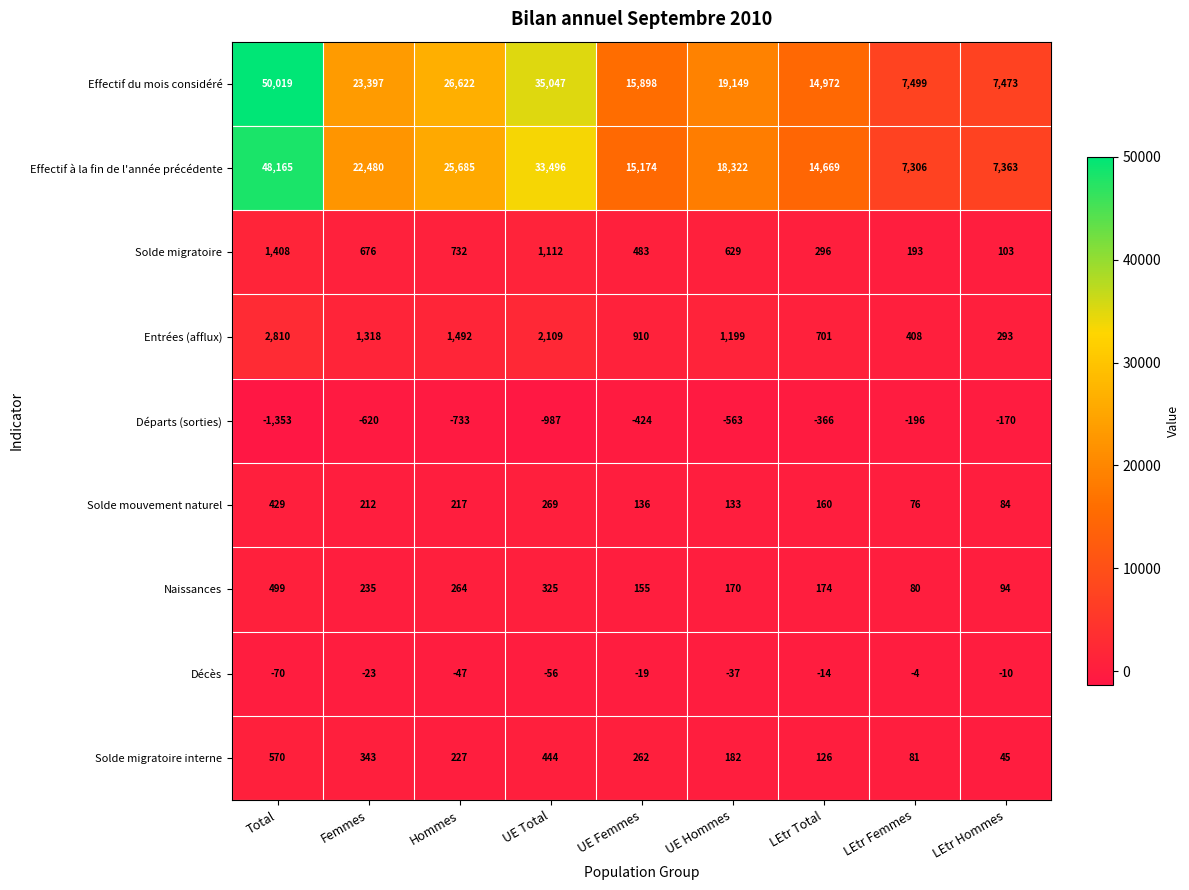

How many series are shown in this chart?

9